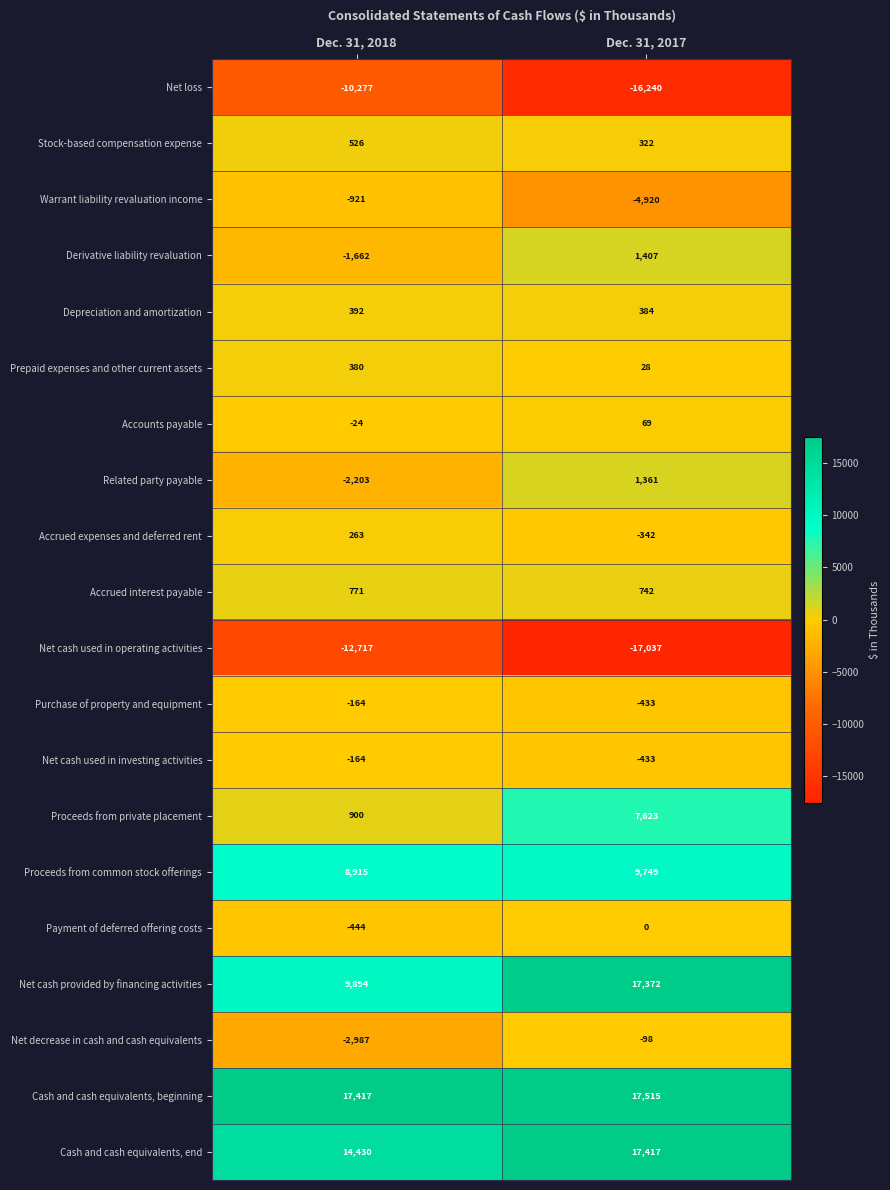

What is the sum of the Net cash used in investing activities values at Dec. 31, 2018 and Dec. 31, 2017?

-597